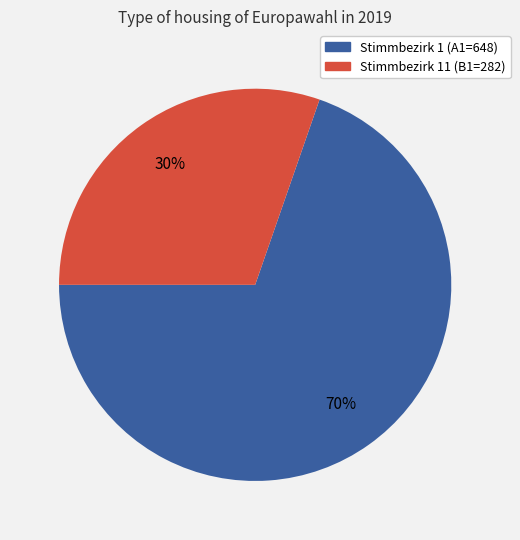

Count the number of slices in the pie.

2